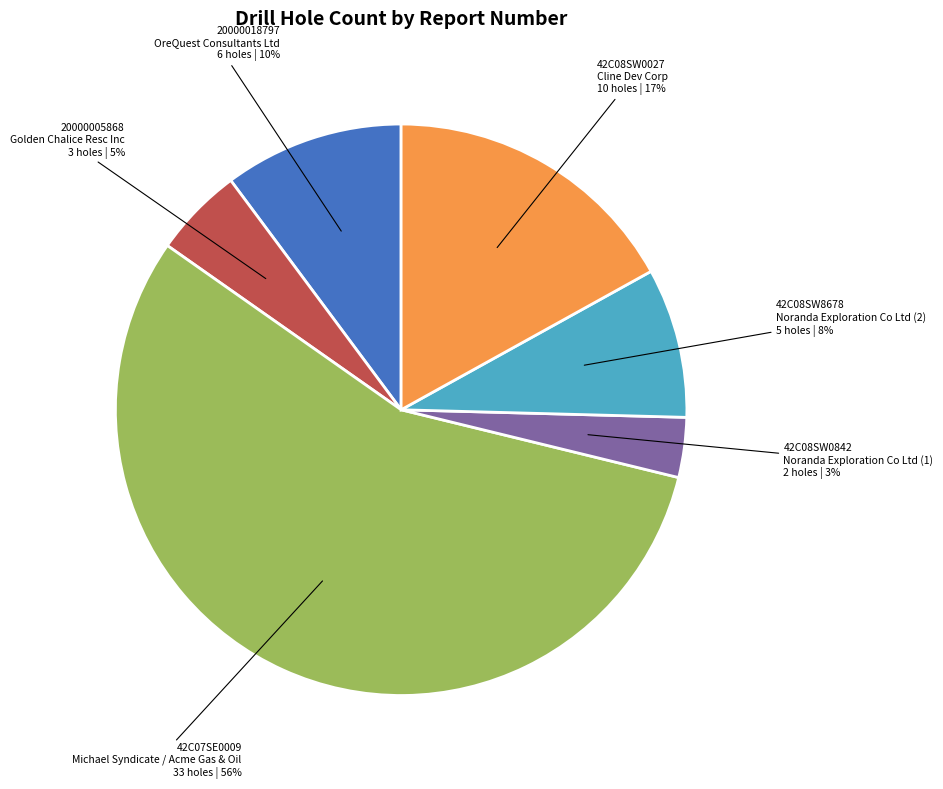

To the nearest percent, what is the average slice percentage?

17%